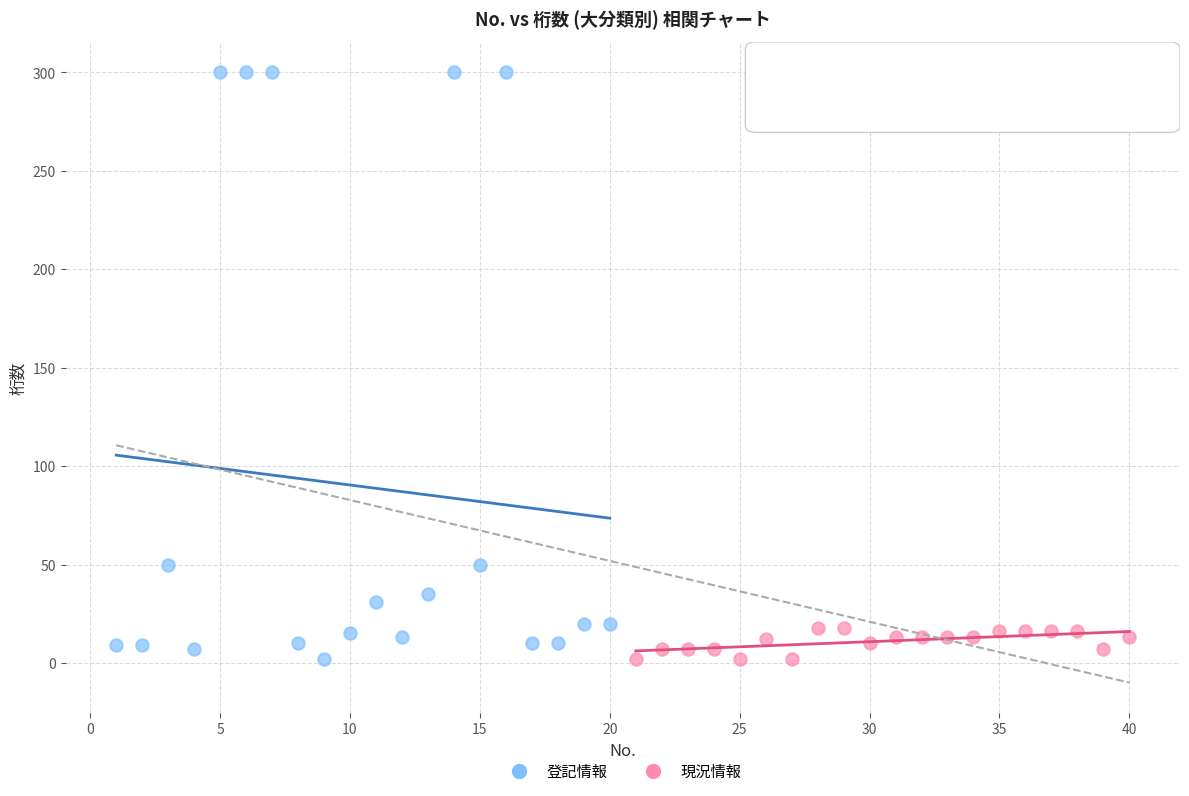

Which series contains the highest Y value?

登記情報